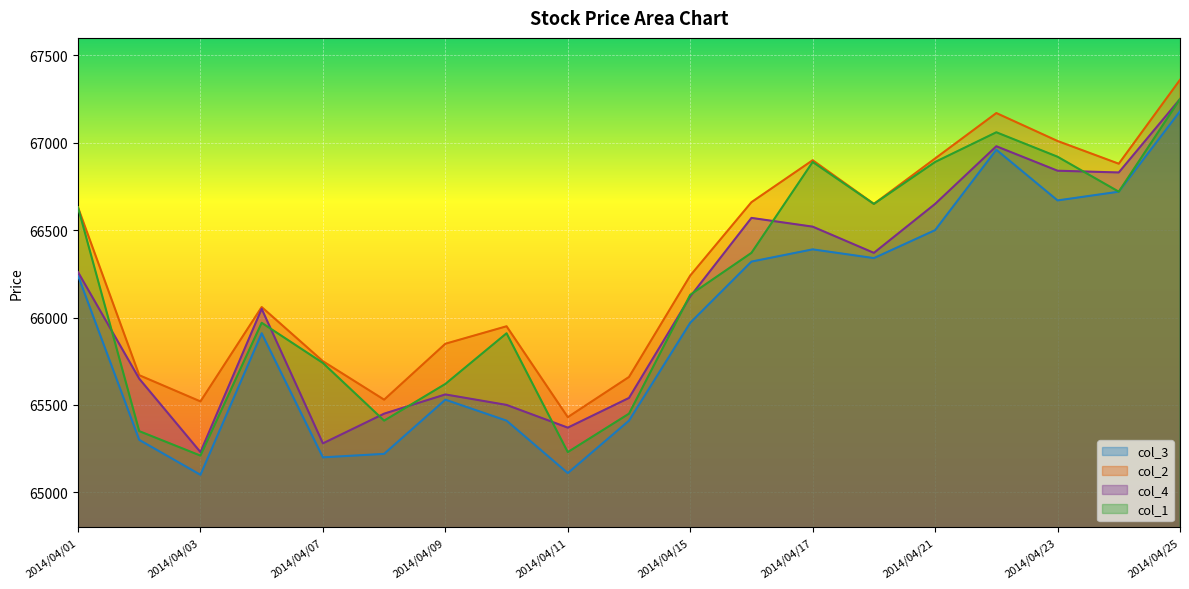

Rank the series at 2014/04/03 from lowest to highest value.

col_3, col_1, col_4, col_2